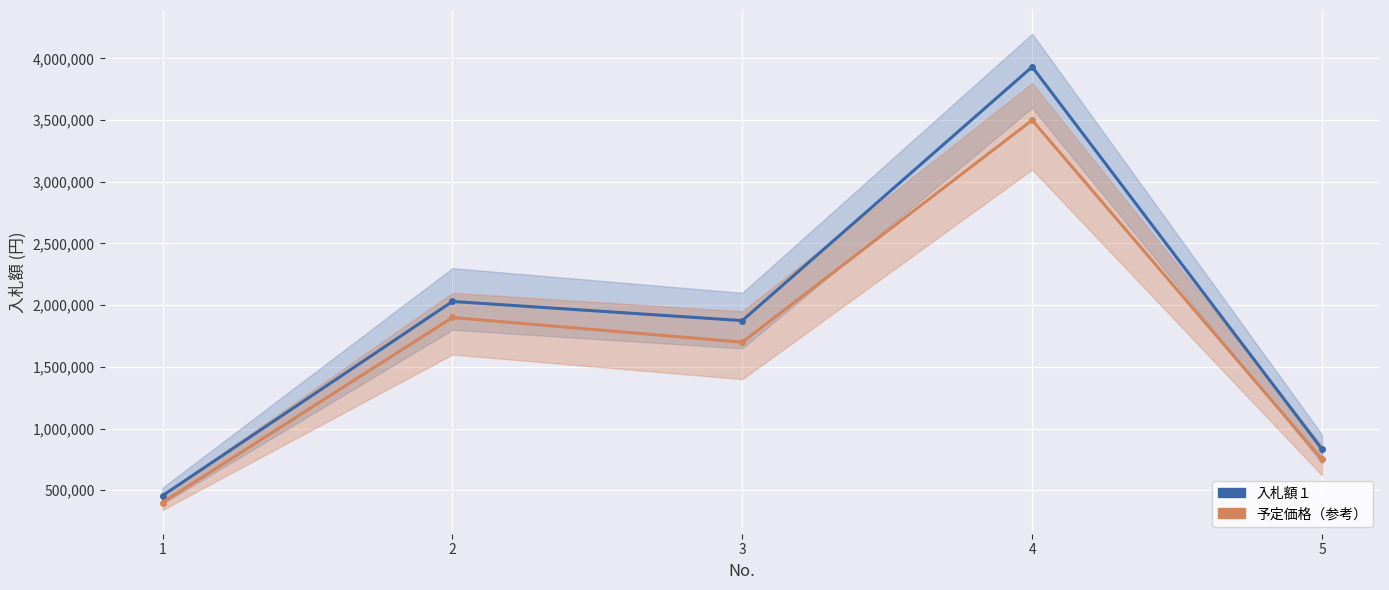

What is the spread (max minus min) of values at 2?

130000